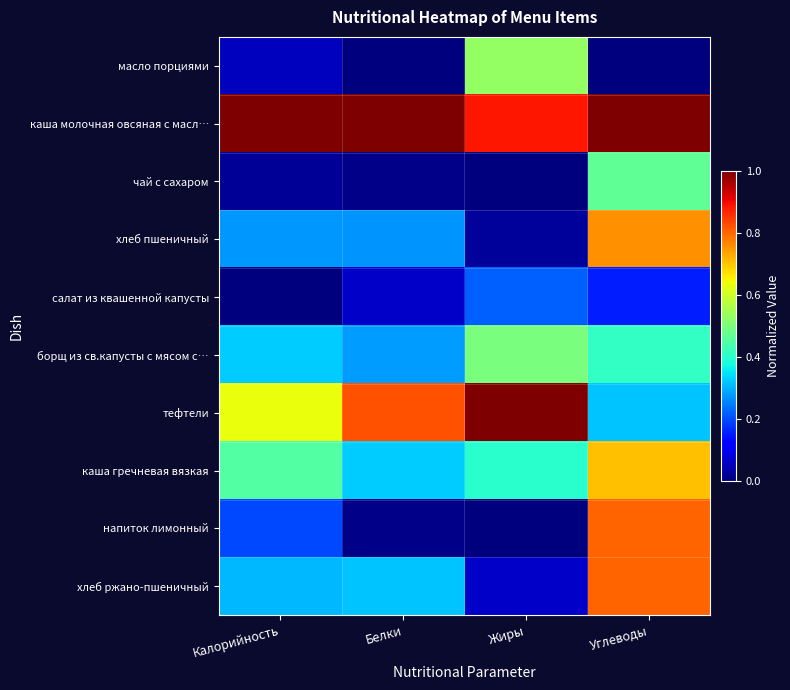

At which category is the sum across all series the highest?

Углеводы